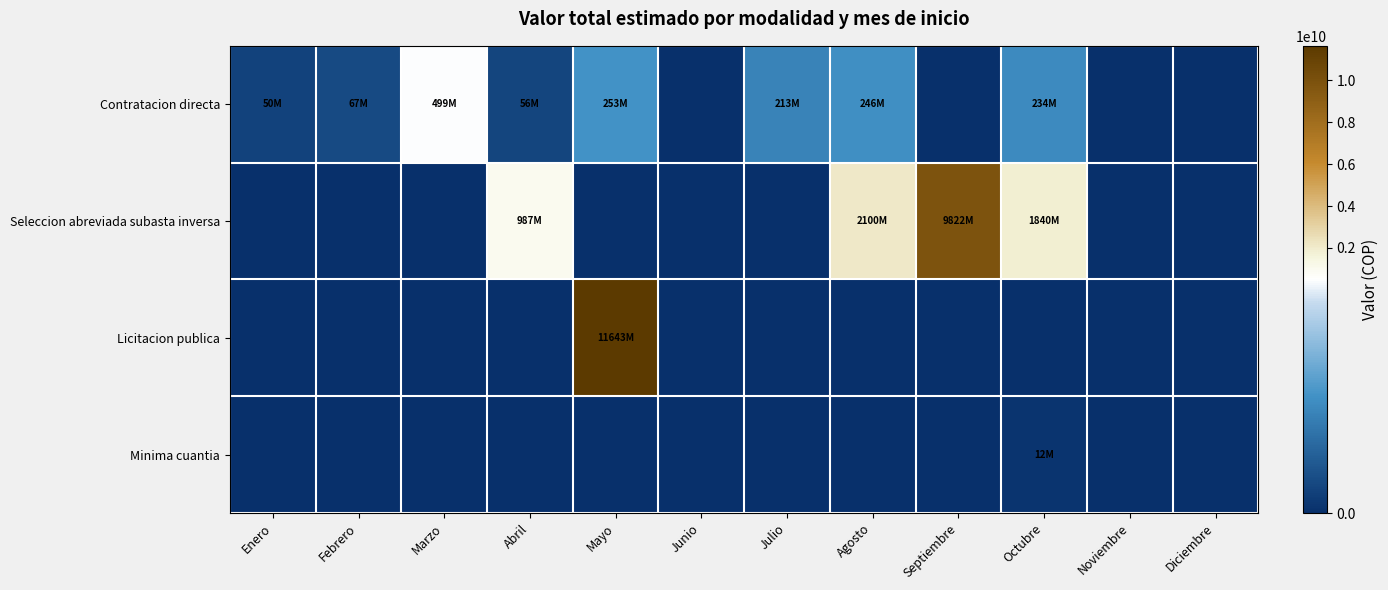

Reading left to right, transcribe all the data shown in this chart.

Contratacion directa: Enero=49988235	Febrero=67454240	Marzo=498873562	Abril=56404452	Mayo=253000000	Junio=0	Julio=212574750	Agosto=245837034	Septiembre=0	Octubre=234358000	Noviembre=0	Diciembre=0
Seleccion abreviada subasta inversa: Enero=0	Febrero=0	Marzo=0	Abril=986816826	Mayo=0	Junio=0	Julio=0	Agosto=2100000000	Septiembre=9821791029	Octubre=1840128055	Noviembre=0	Diciembre=0
Licitacion publica: Enero=0	Febrero=0	Marzo=0	Abril=0	Mayo=11642993587	Junio=0	Julio=0	Agosto=0	Septiembre=0	Octubre=0	Noviembre=0	Diciembre=0
Minima cuantia: Enero=0	Febrero=0	Marzo=0	Abril=0	Mayo=0	Junio=0	Julio=0	Agosto=0	Septiembre=0	Octubre=12134000	Noviembre=0	Diciembre=0